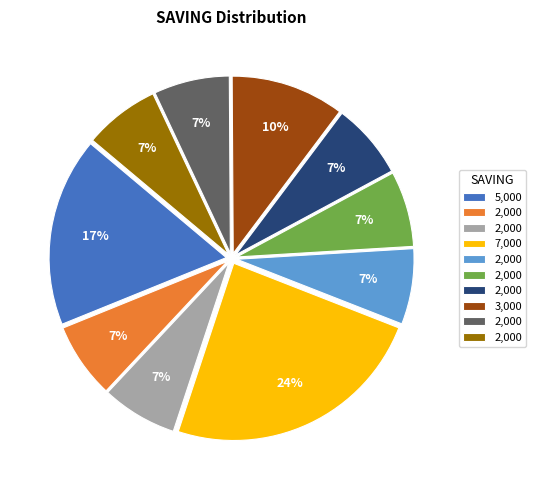

To the nearest percent, what is the difference between the largest and smallest slice percentages?

17%